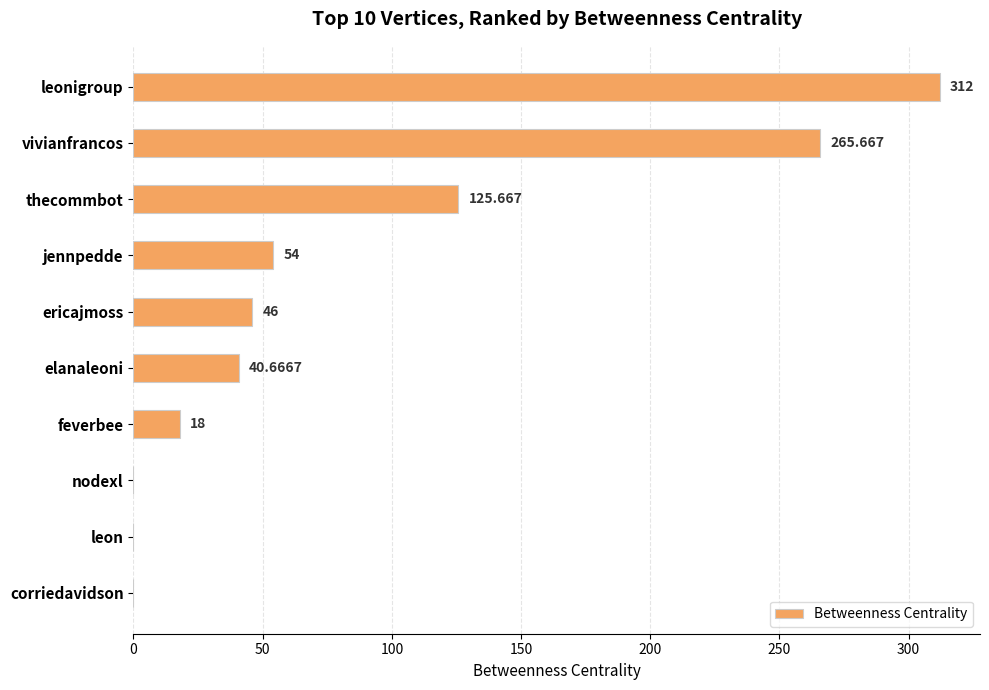

At which label is the value closest to 156?

thecommbot